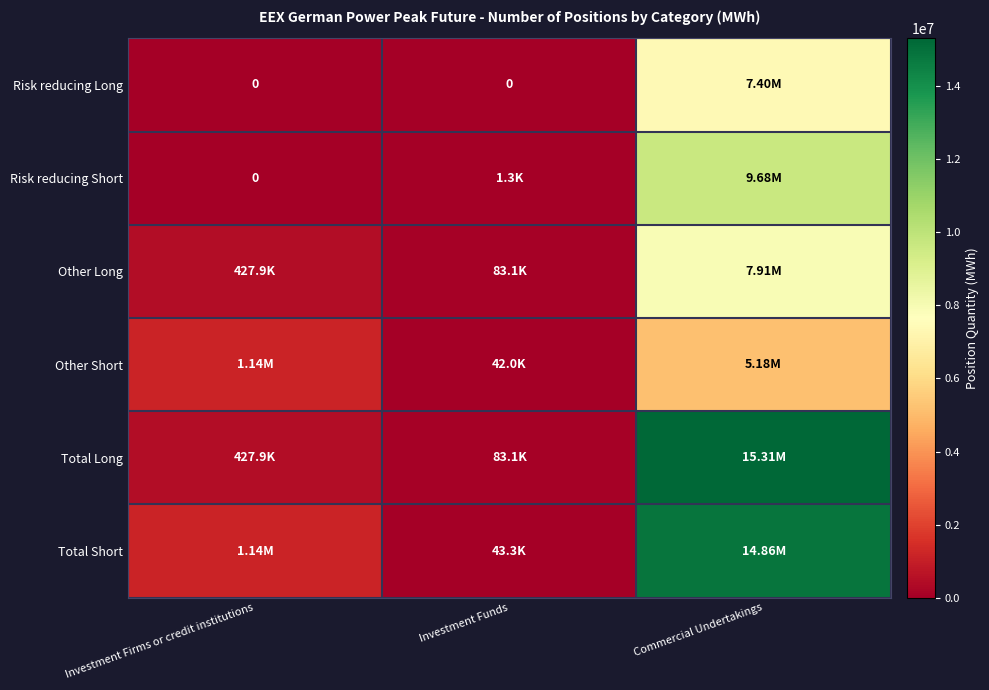

What is the spread (max minus min) of values at Commercial Undertakings?

10127088